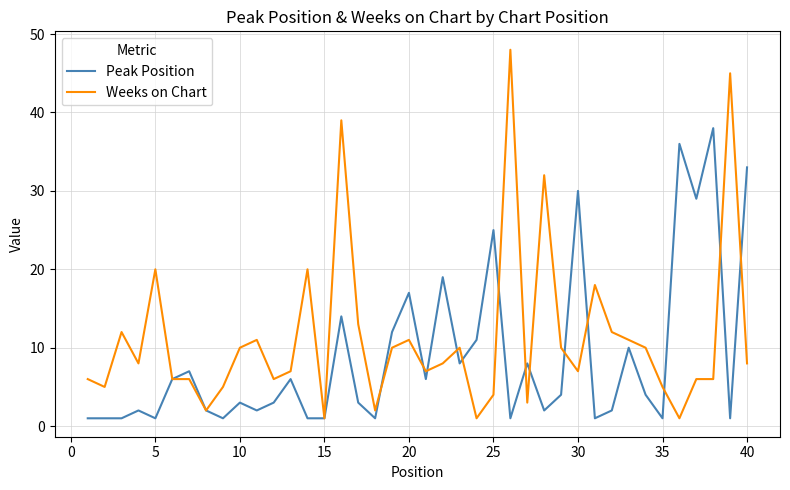

List the series in order of their peak value, highest first.

Weeks on Chart, Peak Position